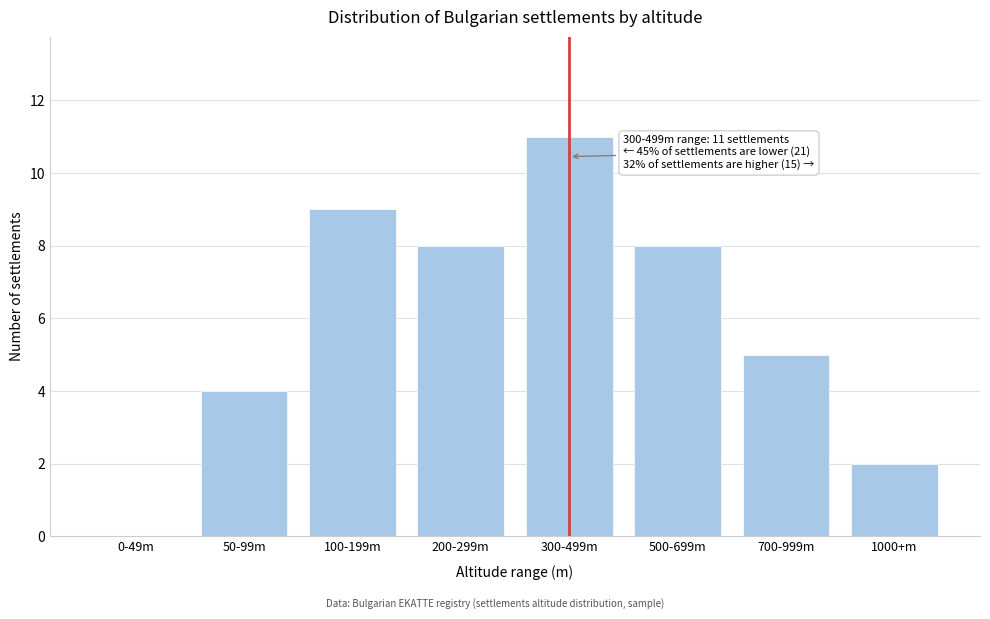

Reading left to right, extract all data points from this chart.

0-49m=0	50-99m=4	100-199m=9	200-299m=8	300-499m=11	500-699m=8	700-999m=5	1000+m=2